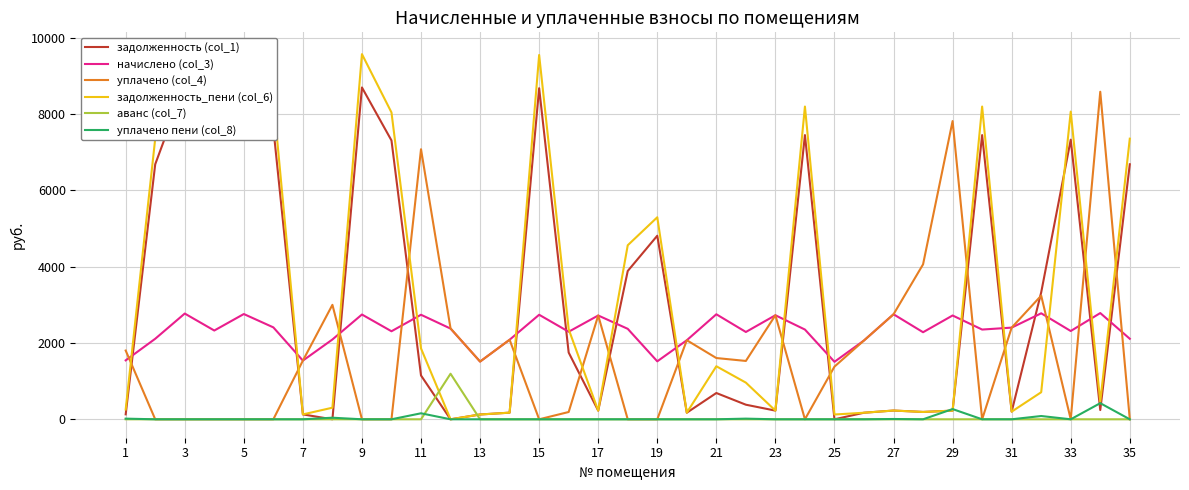

In задолженность (col_1), how many points are higher than both neighbors (excluding endpoints)?

10